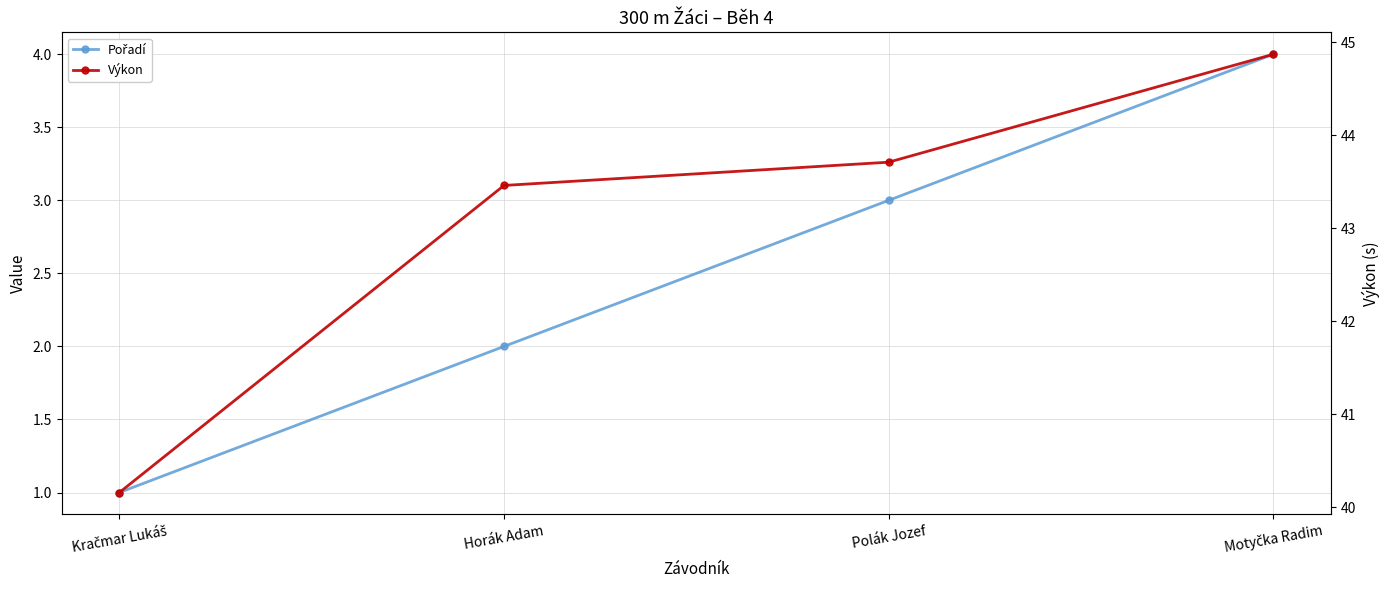

At how many categories does at least one series exceed 2?

4